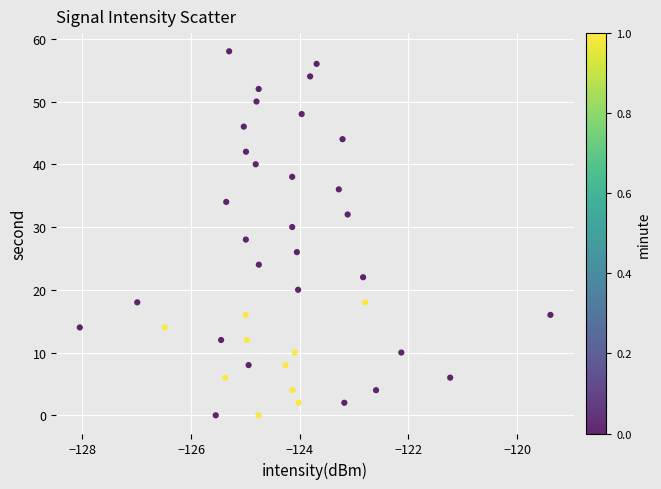

What is the range of Y values (max minus min)?

58